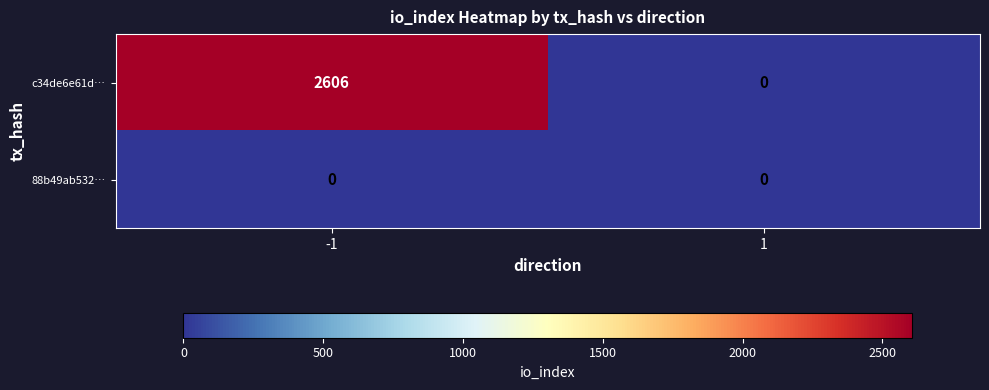

What is the approximate value of c34de6e61d… at -1?

2606